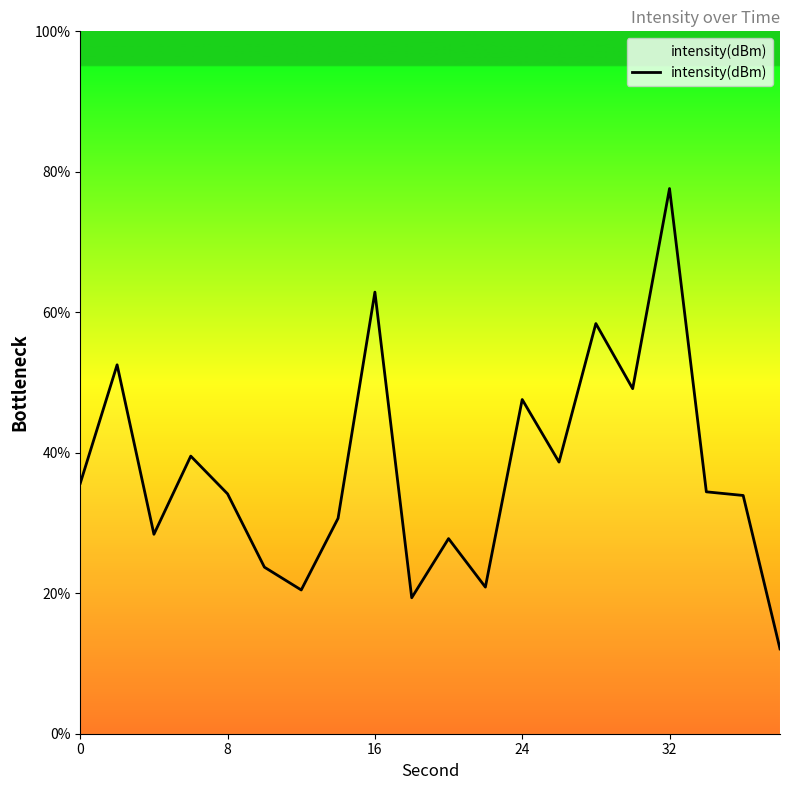

How many lines are shown in the chart?

1